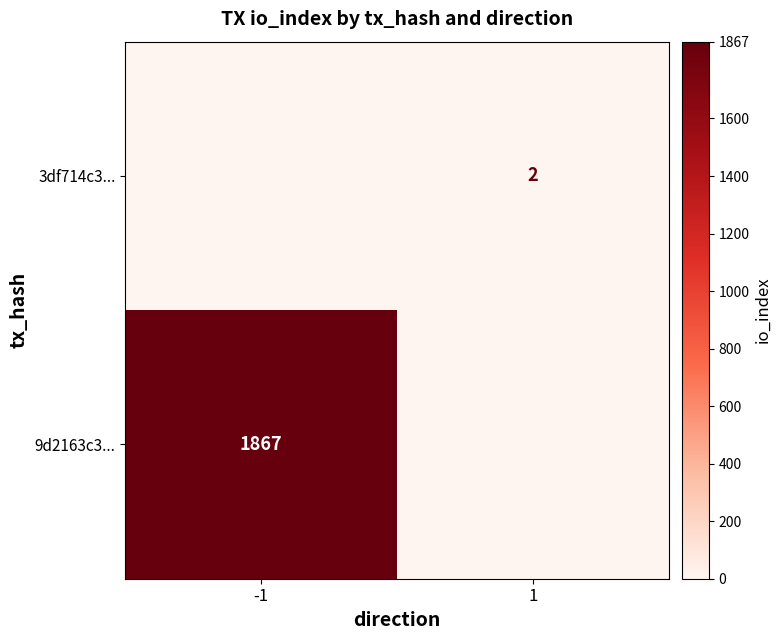

At how many categories does at least one series exceed 1844?

1